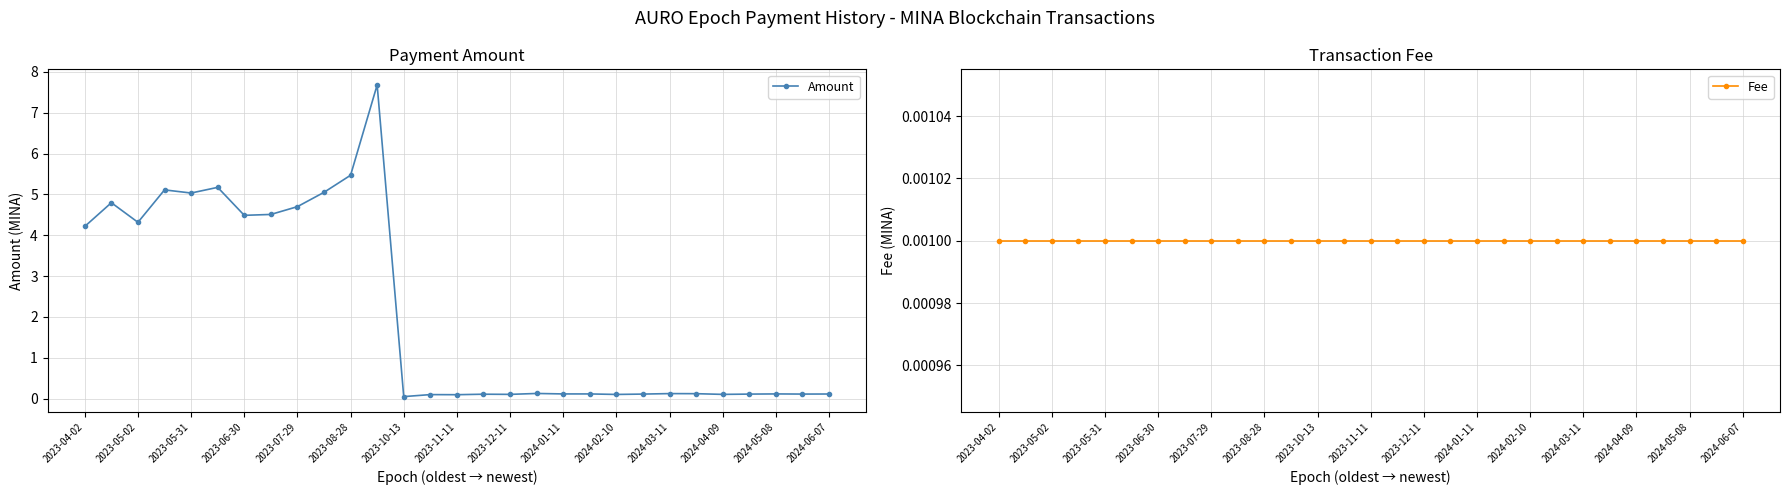

The value of Amount at 2023-04-02 is 4.2. True or false?

True